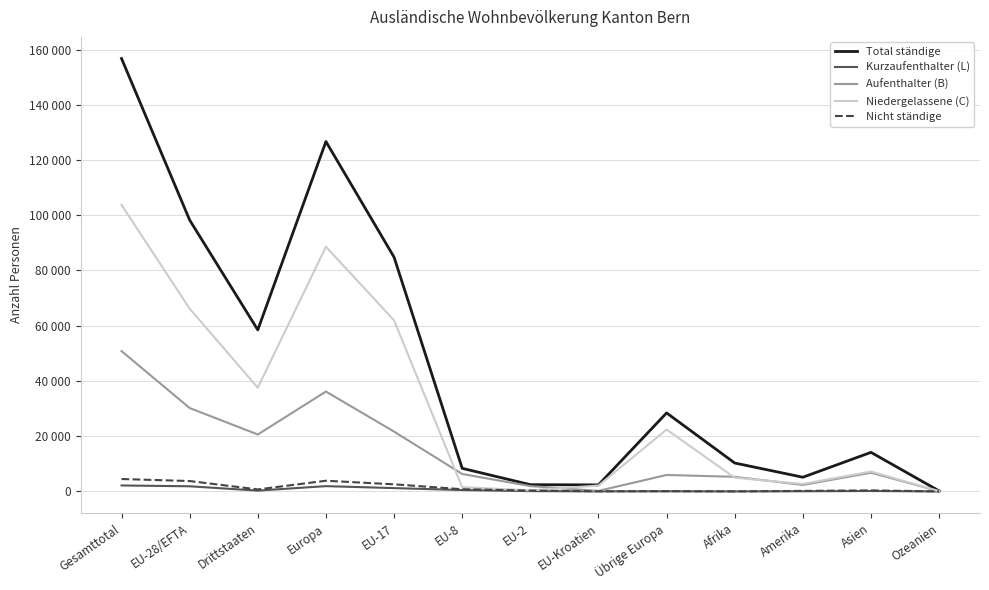

Does the chart display data point markers on the line(s)?

No